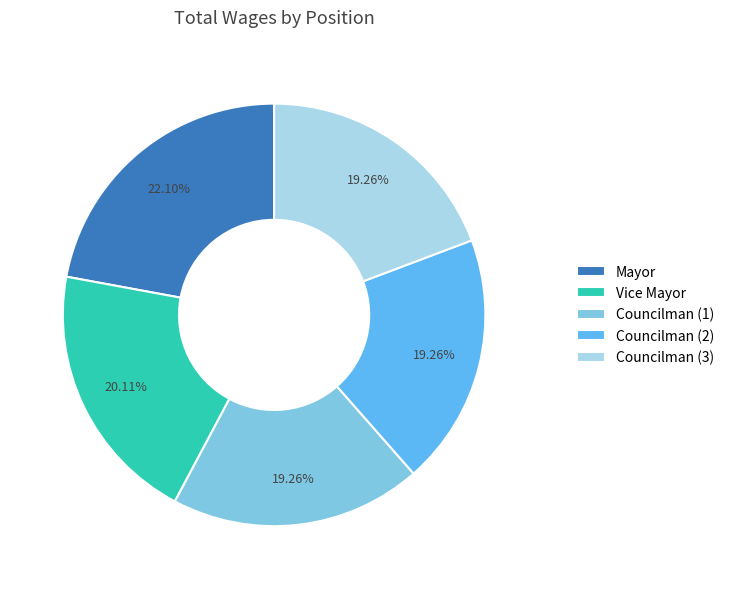

Do Vice Mayor and Councilman (2) together represent more than half of the pie?

No